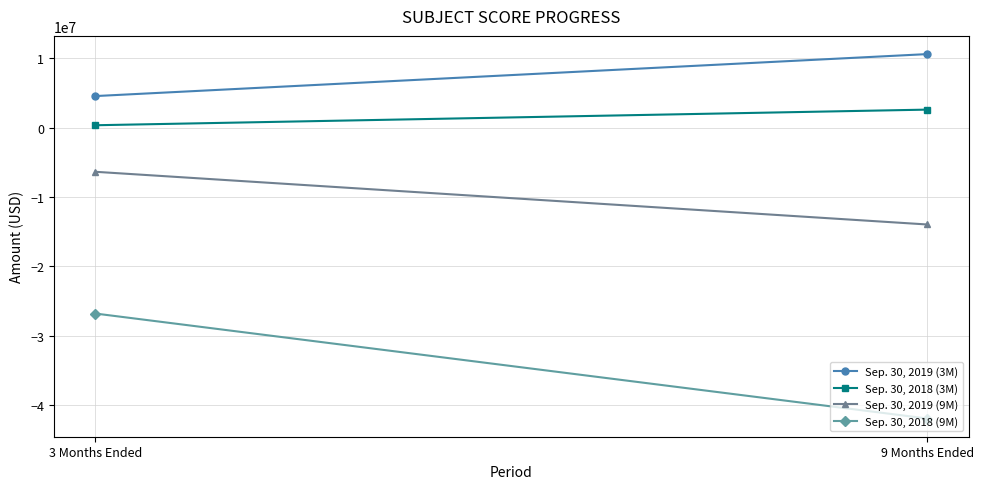

Where is Sep. 30, 2019 (3M) nearest to the value 7572531?

3 Months Ended